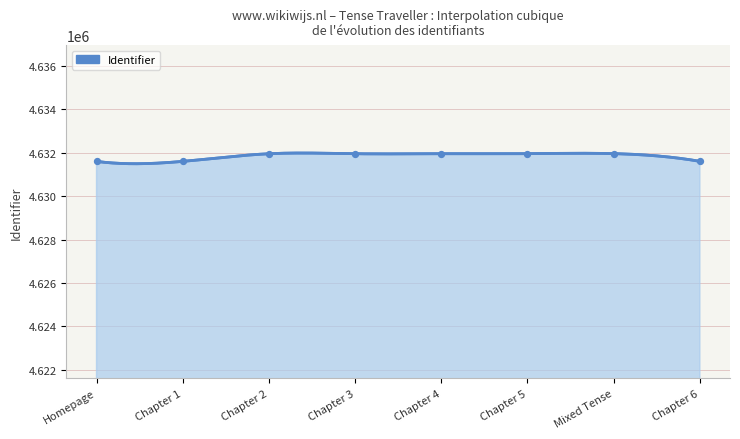

Between Mixed Tense and Homepage, which is larger?

Mixed Tense